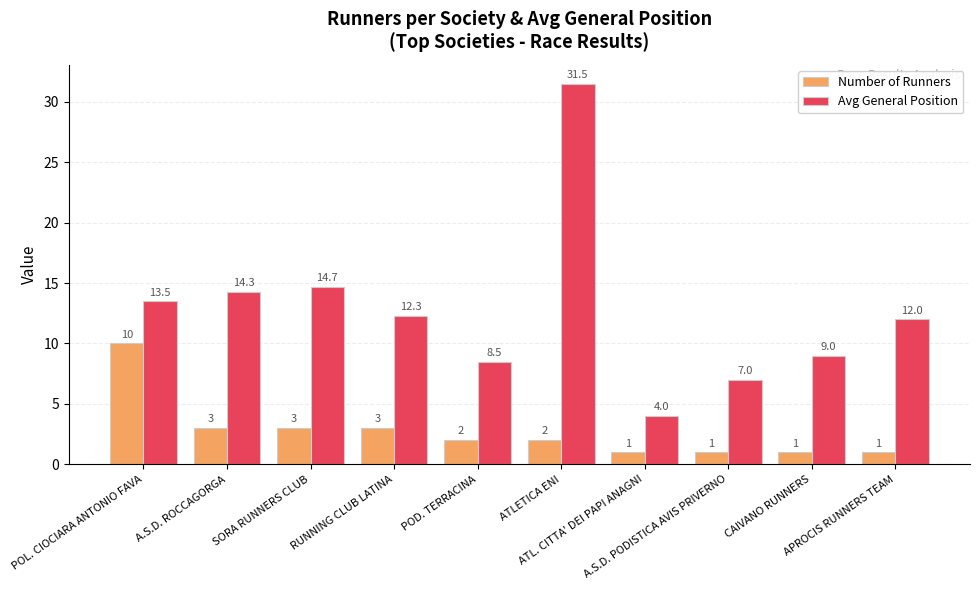

The value of Avg General Position at ATL. CITTA' DEI PAPI ANAGNI is 6.1. True or false?

False